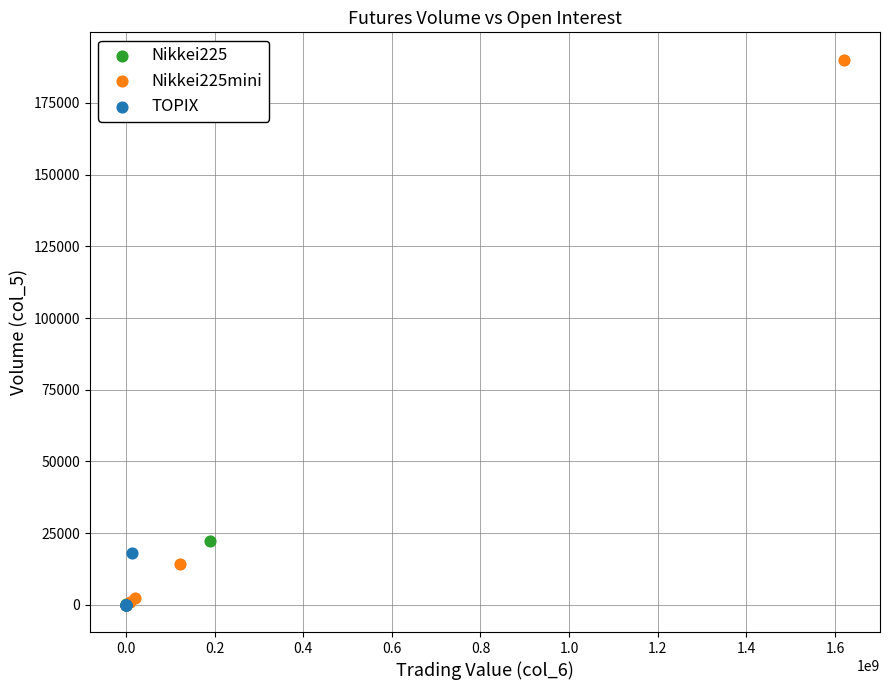

Which series has the widest spread of Y values?

Nikkei225mini